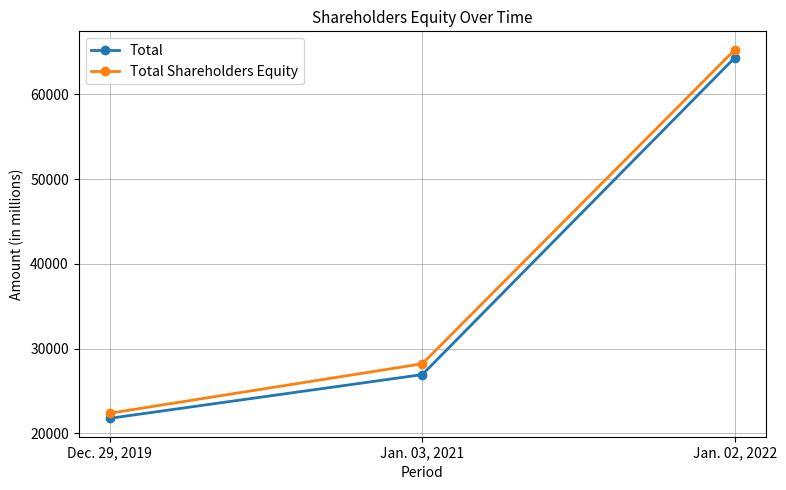

What position from the left is Jan. 03, 2021?

2